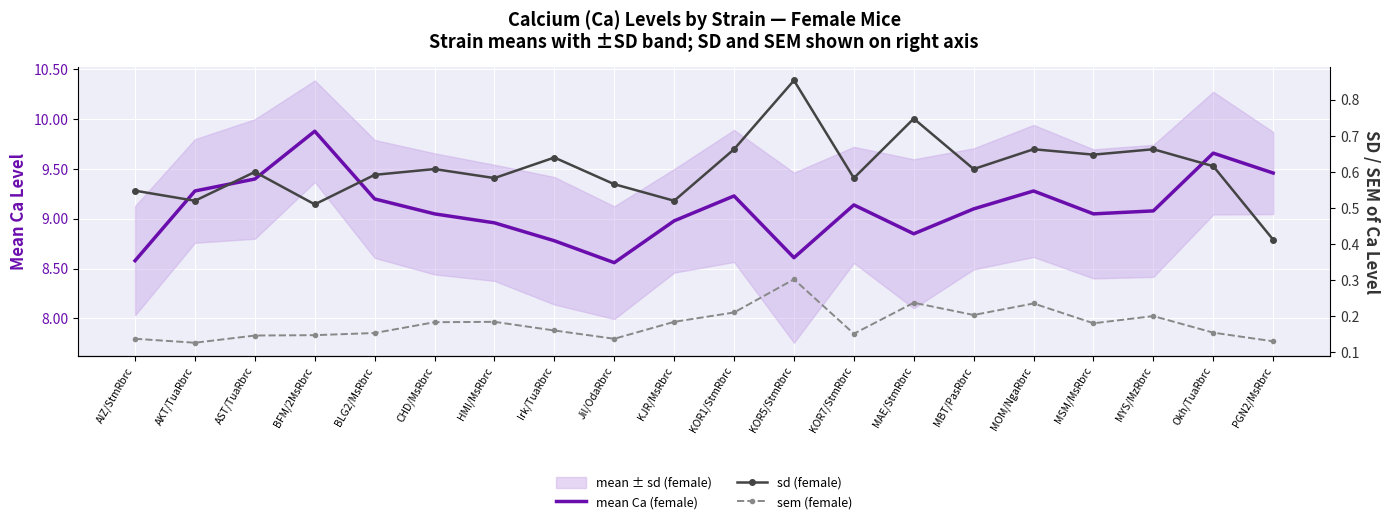

The value of sem (female) at KOR1/StmRbrc is 0.2. True or false?

True